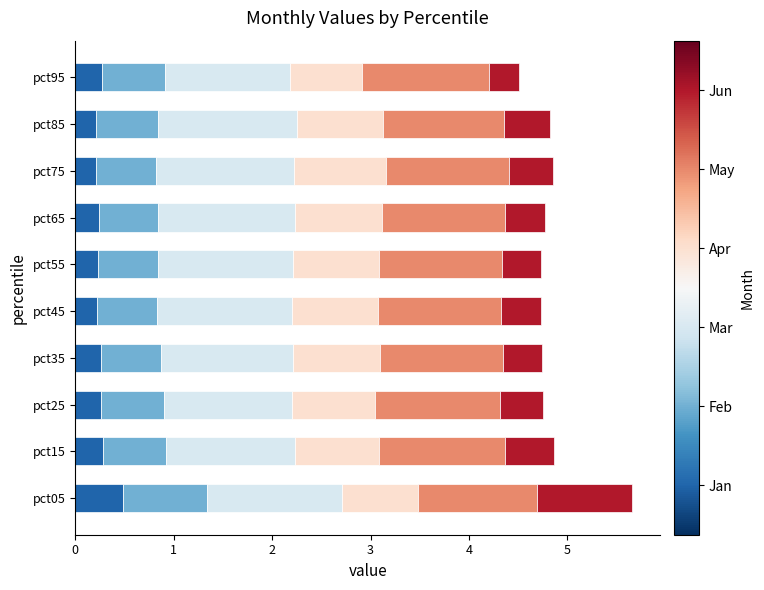

What is the total value across all series at pct15?

4.9